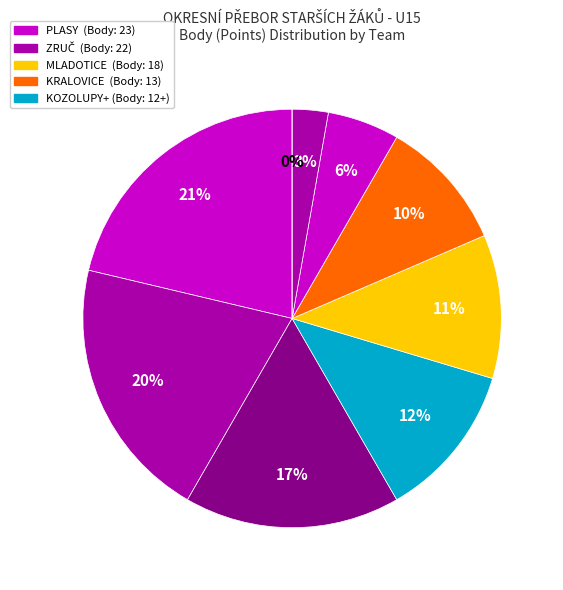

Count the number of slices in the pie.

9